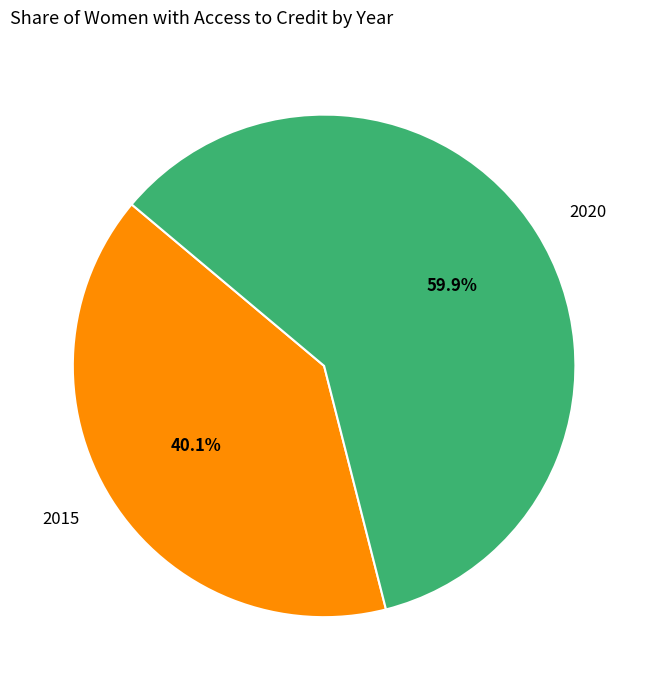

What is the total percentage of 2015 and 2020?

100.0%